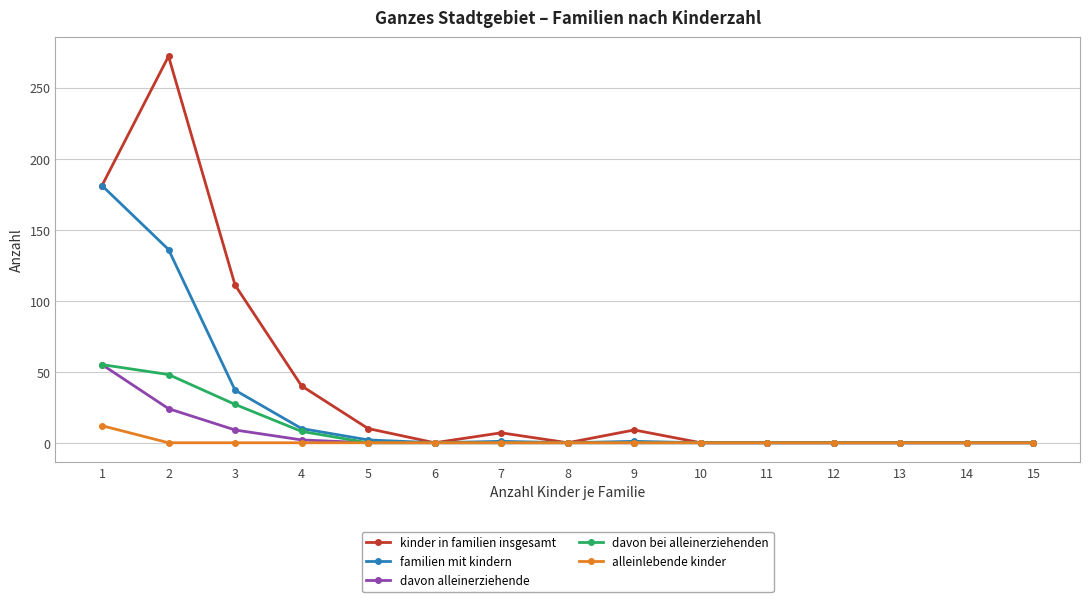

True or false: davon bei alleinerziehenden has a value of 0 at 8.

True